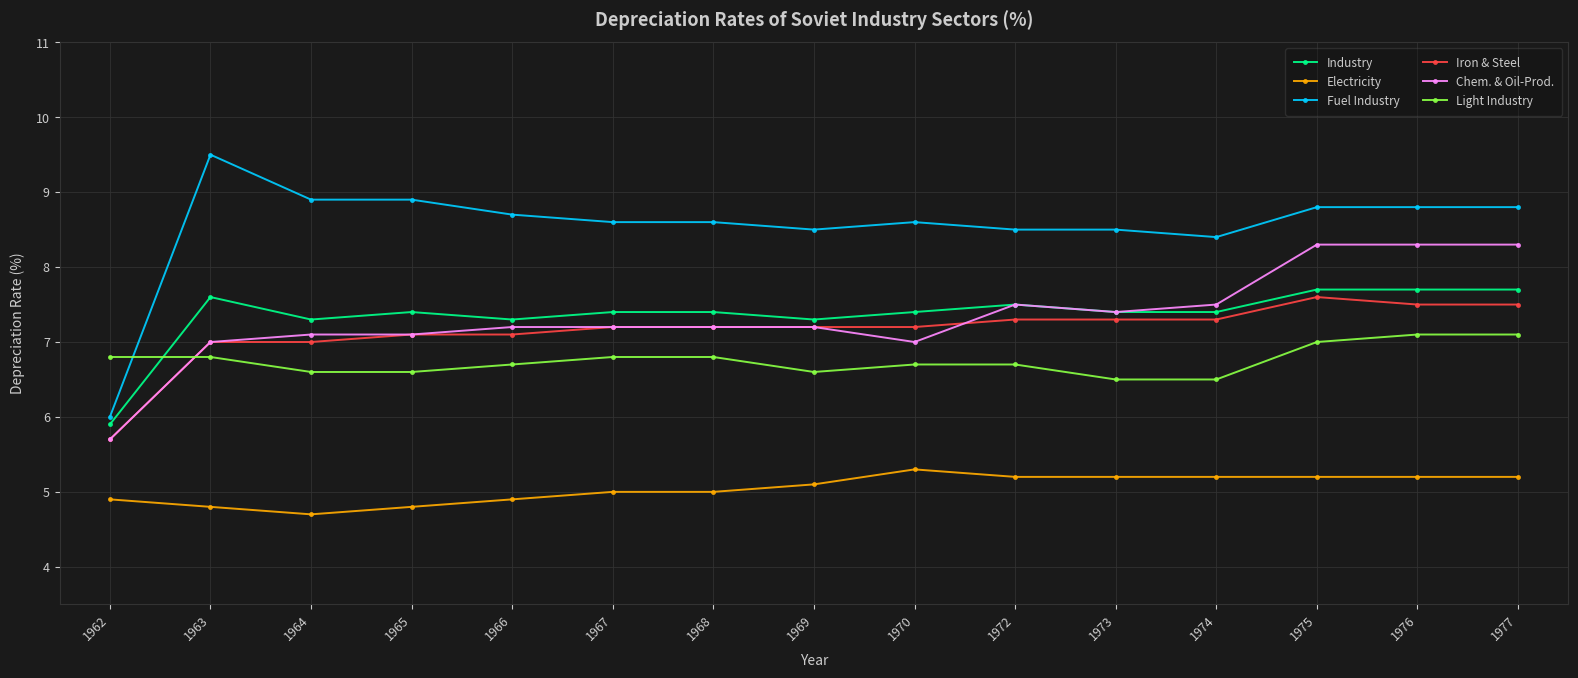

True or false: Fuel Industry and Industry cross at least once.

False